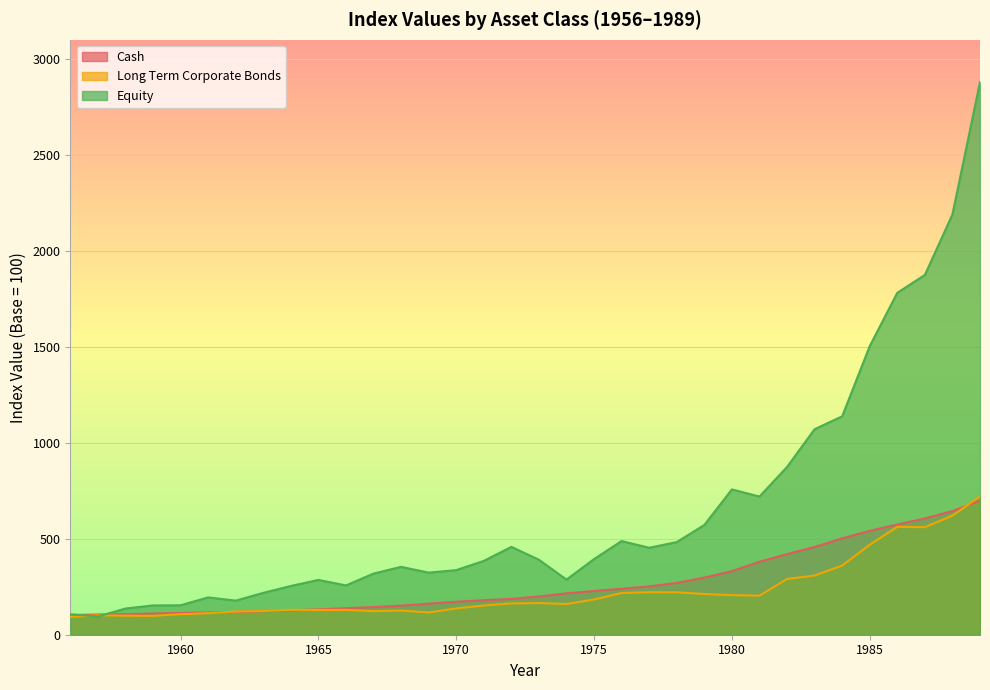

What is the difference between the Equity values at 1964 and 1985?

1250.1